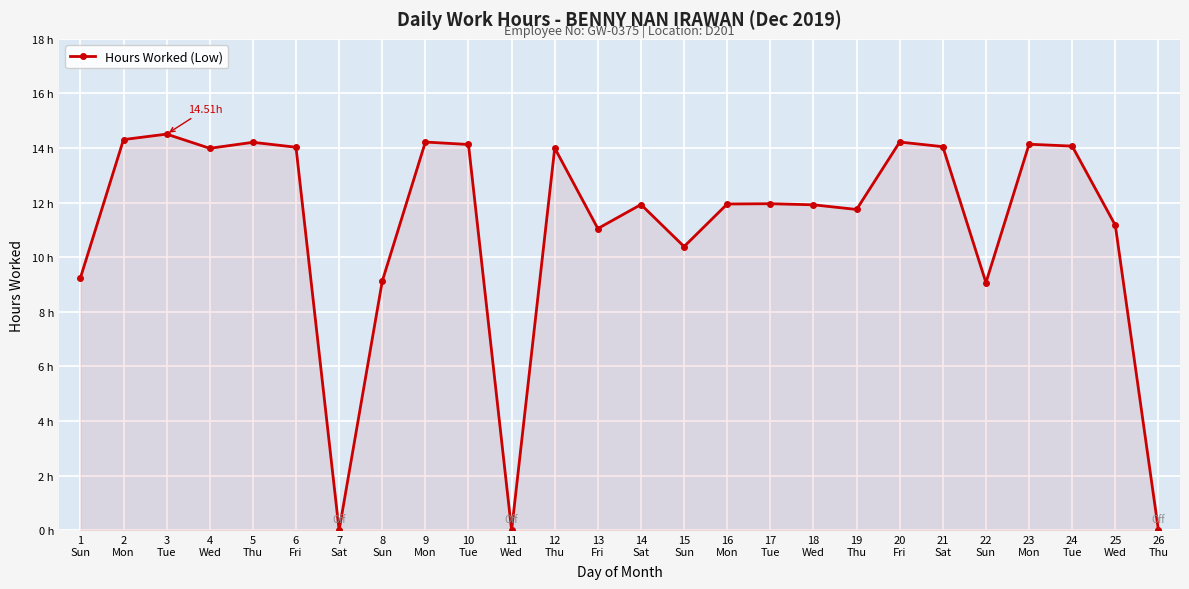

What is the value of the 22nd point from the left?

9.1